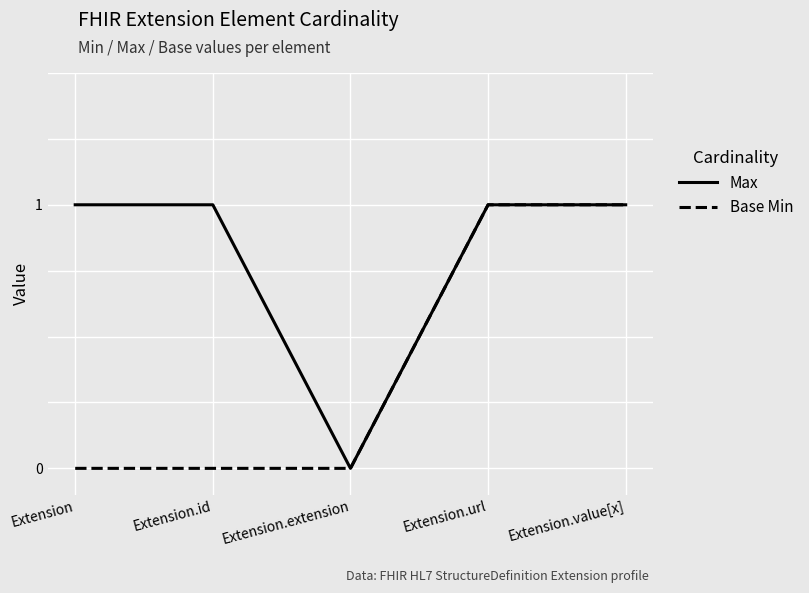

Which series changed the most between Extension.id and Extension.url?

Base Min